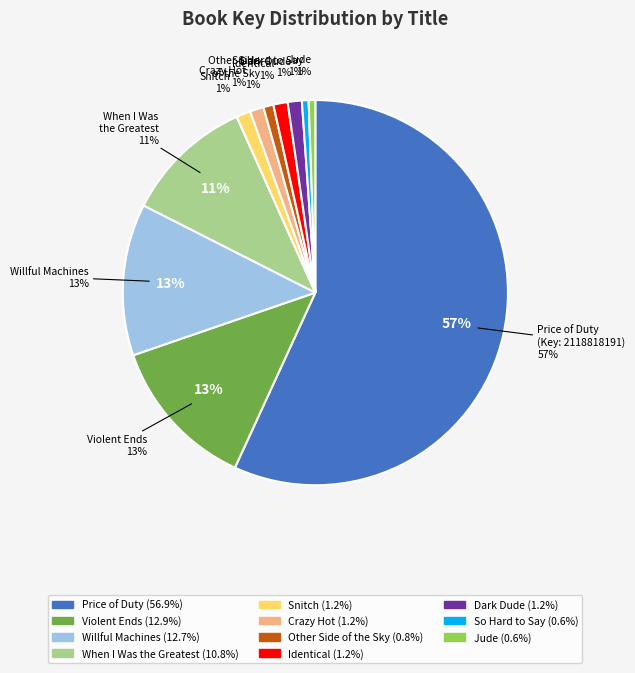

Rank the categories by value from lowest to highest.

Jude, So Hard to Say, Other Side of the Sky, Crazy Hot, Dark Dude, Identical, Snitch, When I Was the Greatest, Willful Machines, Violent Ends, Price of Duty